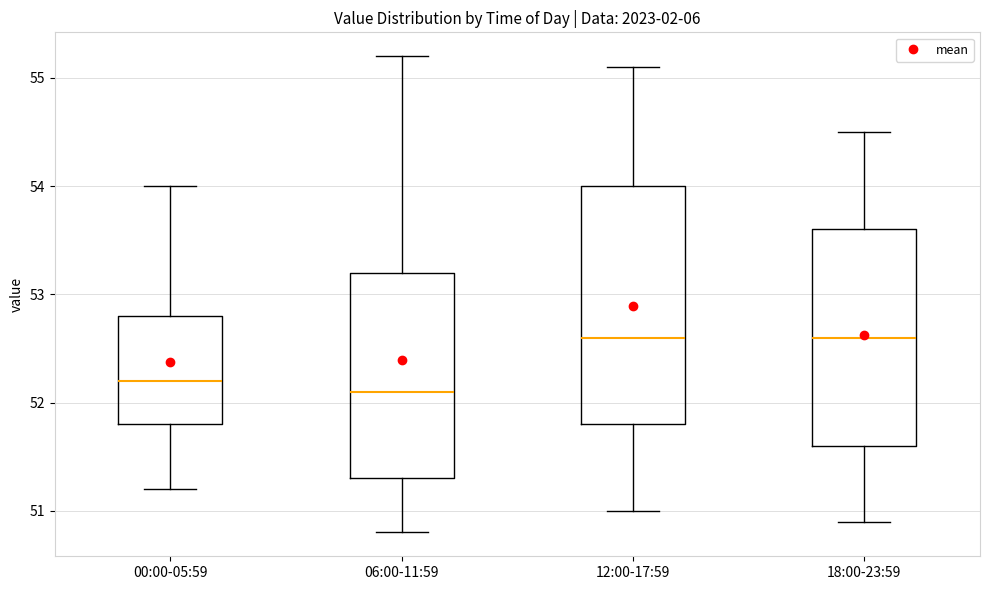

Reading left to right, read every box against the y-axis: the position of its median line, the range the box covers, and the ends of its whiskers. The values are not printed on the chart, so give them approximately, as read against the axis.

00:00-05:59: median 52.2, box 51.8 to 52.8, whiskers 51.2 to 54.0
06:00-11:59: median 52.1, box 51.3 to 53.2, whiskers 50.8 to 55.2
12:00-17:59: median 52.6, box 51.8 to 54.0, whiskers 51.0 to 55.1
18:00-23:59: median 52.6, box 51.6 to 53.6, whiskers 50.9 to 54.5